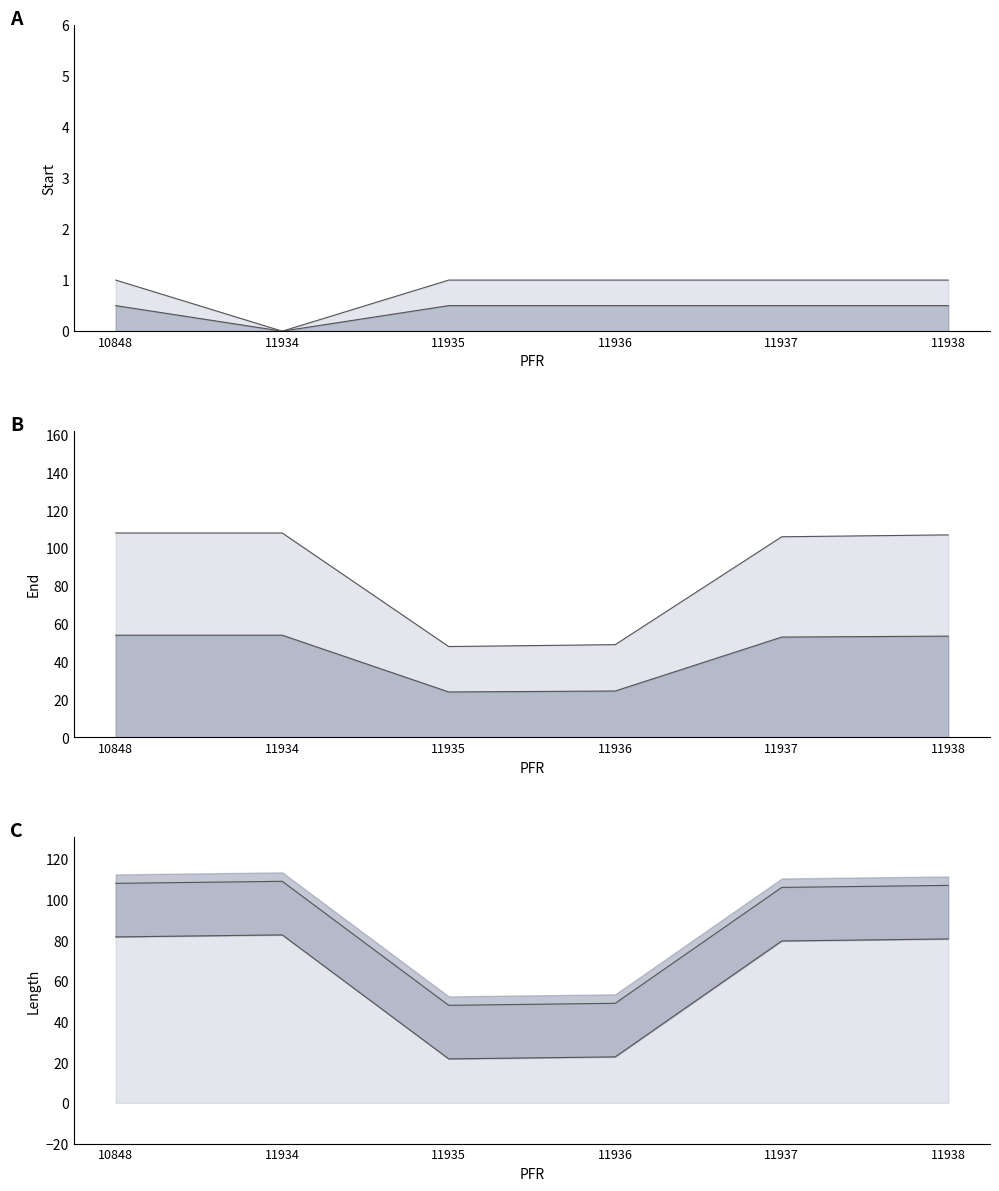

What is the maximum value shown in the chart?

109